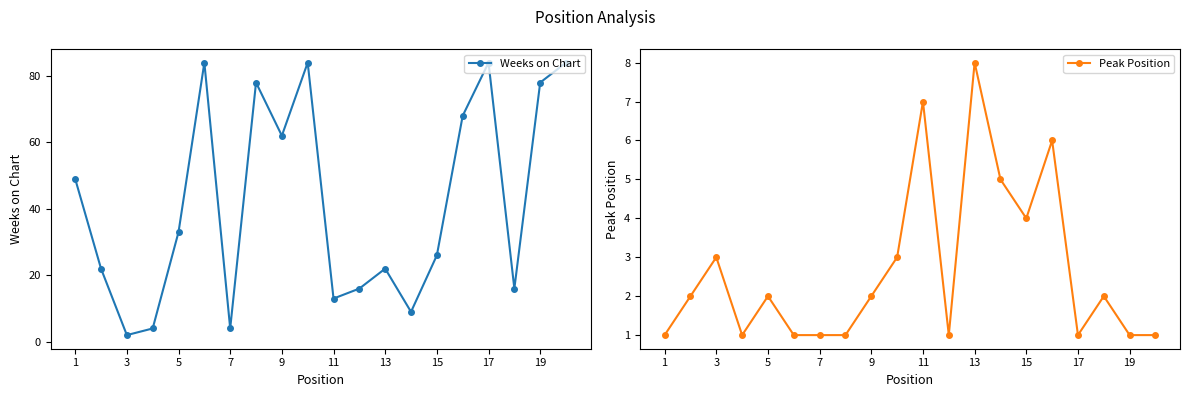

Which category has the lowest value in the Weeks on Chart series?

3